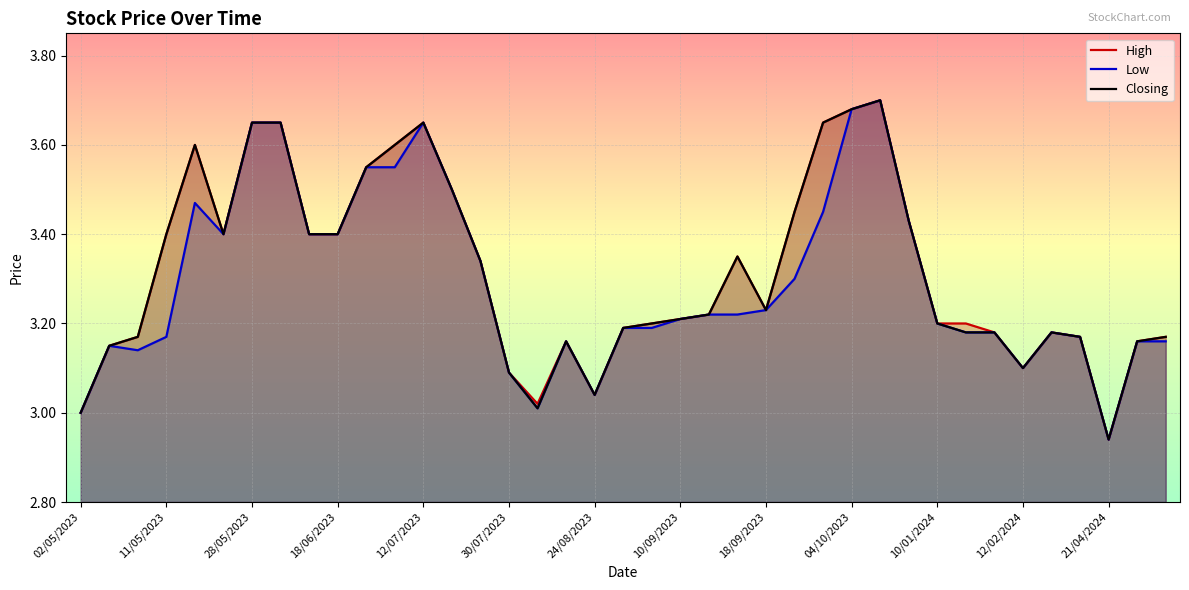

How many lines are shown in the chart?

3